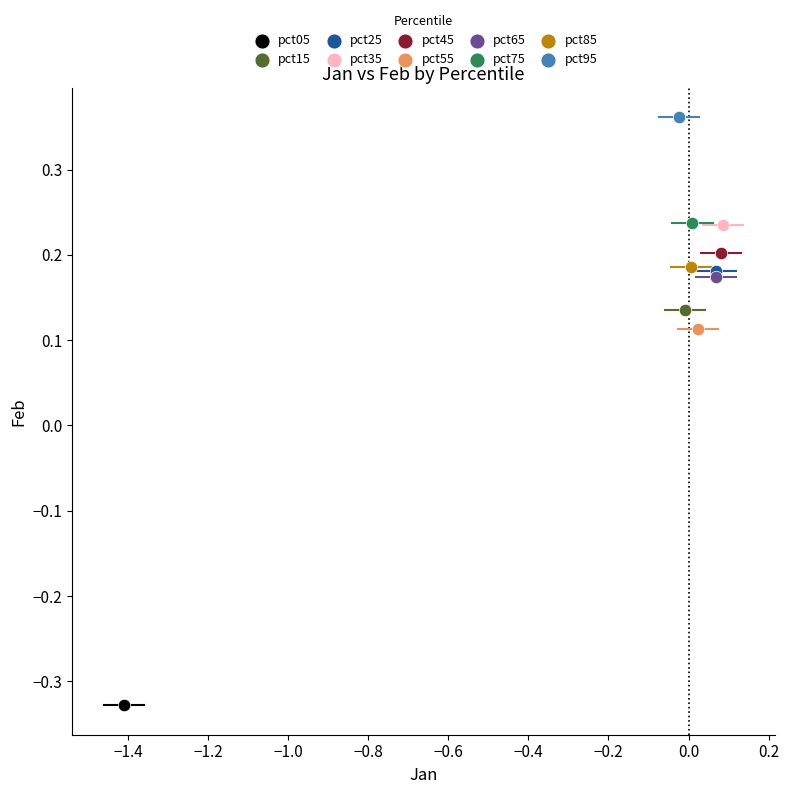

Which series reaches the minimum Y coordinate?

pct05